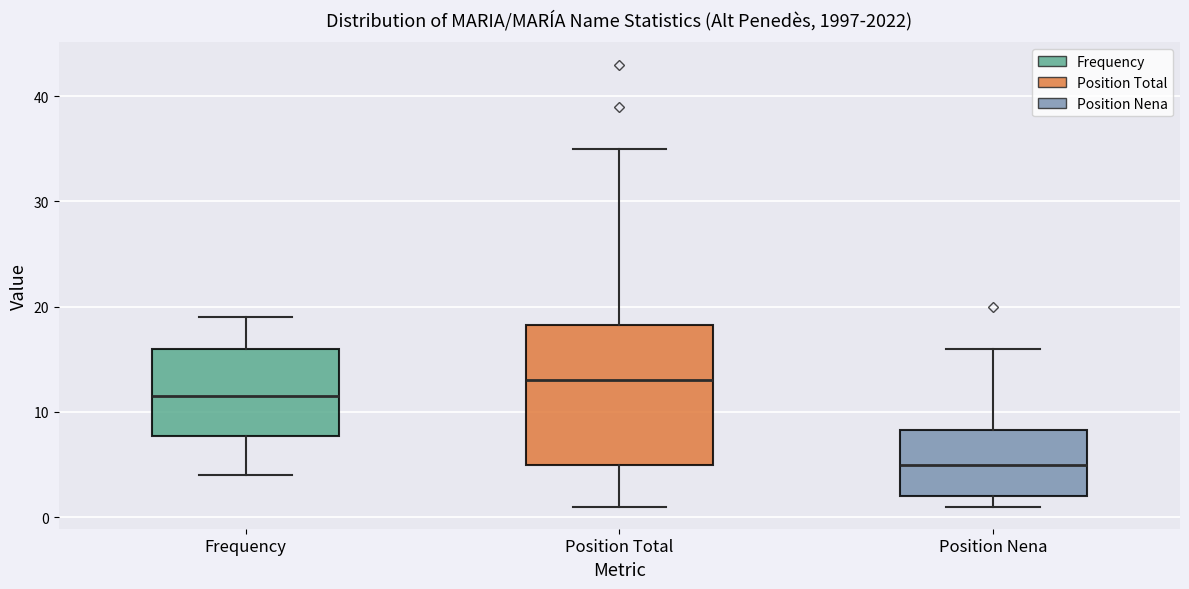

Which box is the tallest, from its lower edge to its upper edge?

Position Total